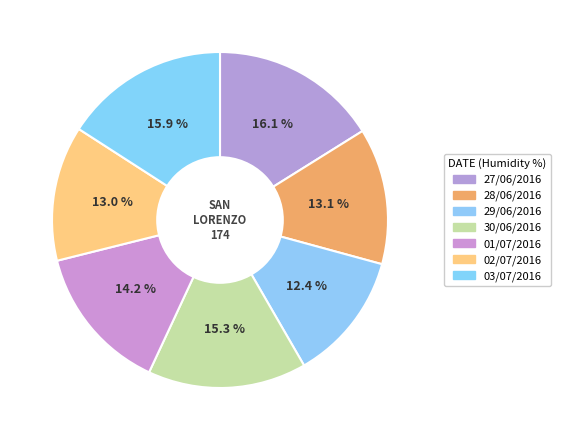

What is the largest slice in the pie chart?

27/06/2016